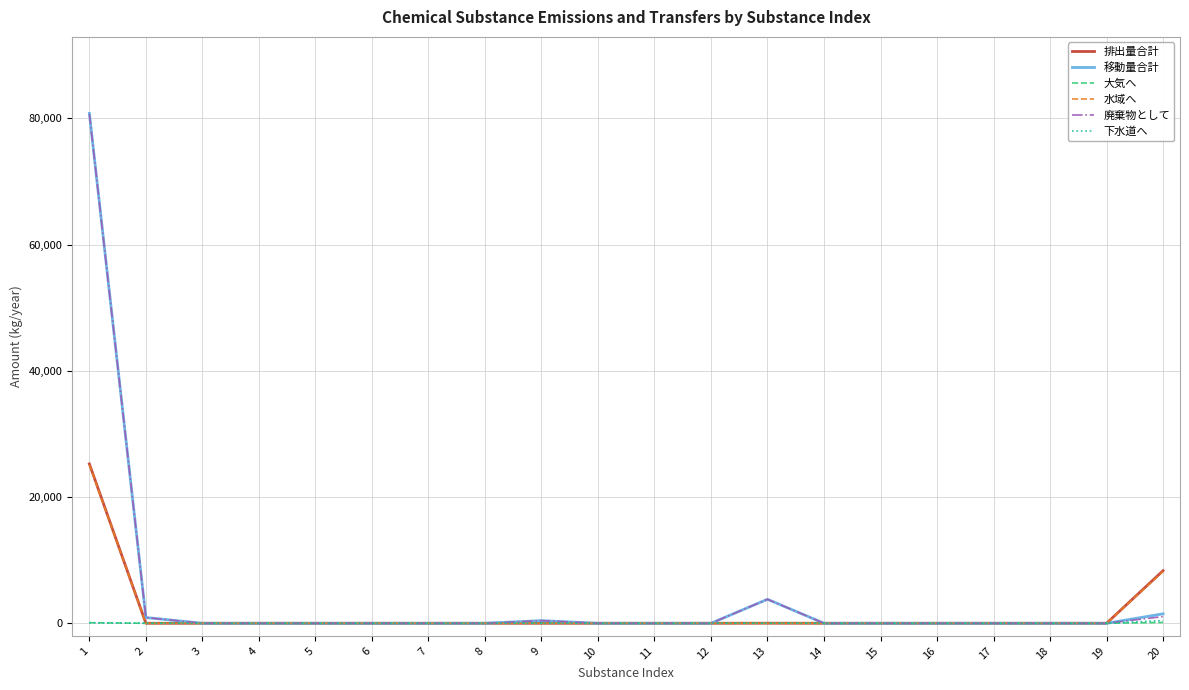

Which series changed the most between 1 and 9?

移動量合計